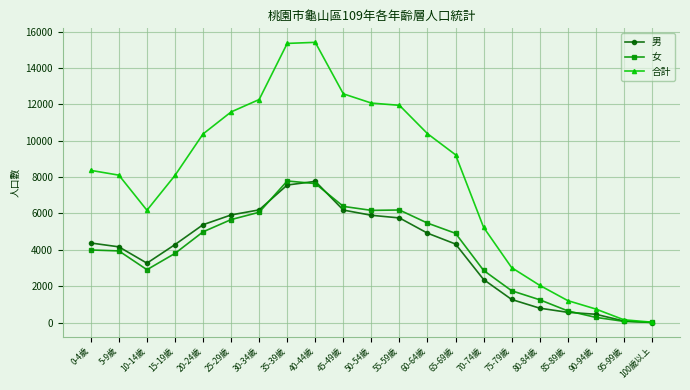

Between 35-39歲 and 55-59歲, which series saw the biggest shift?

合計